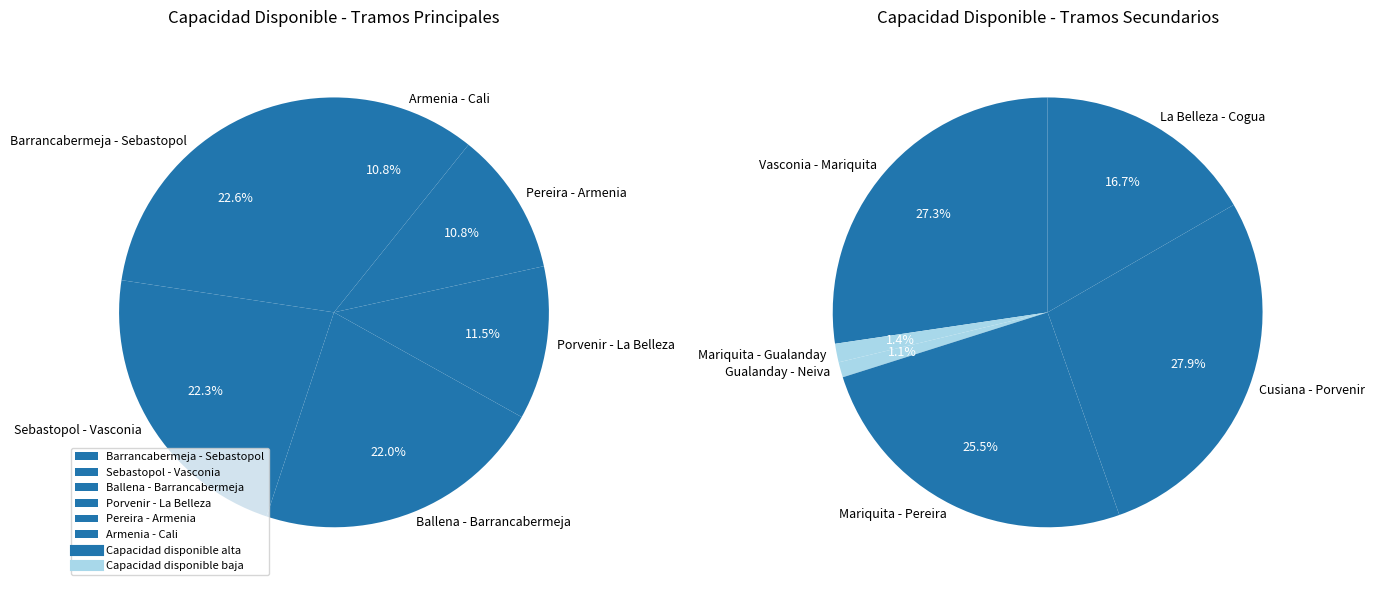

Count the number of slices in the pie.

12